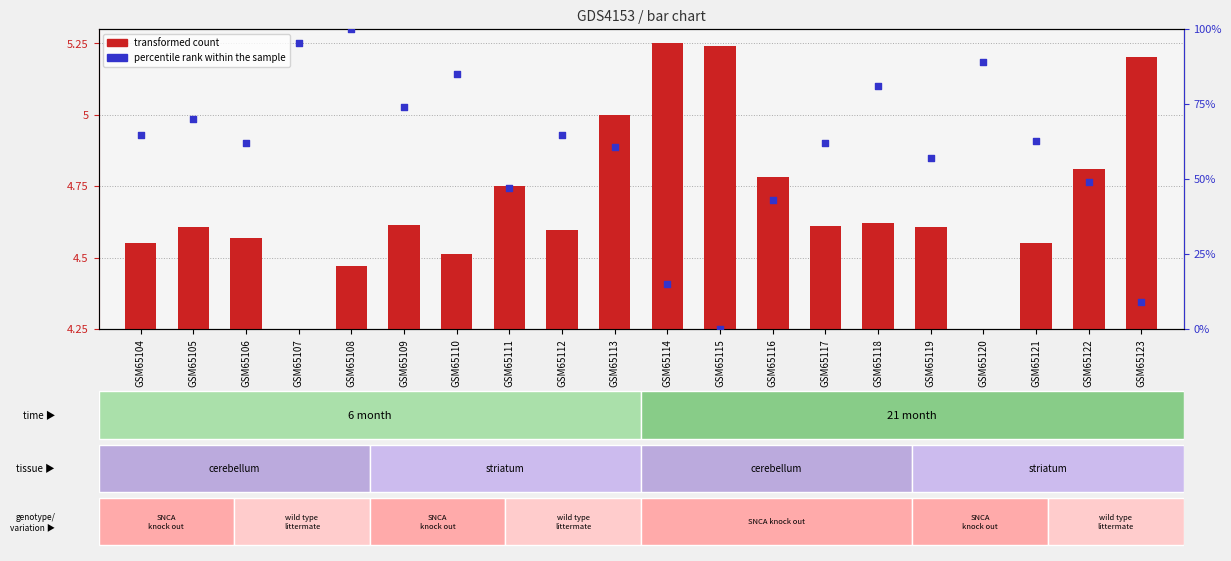

What is the total value across all series at GSM65109?

78.8